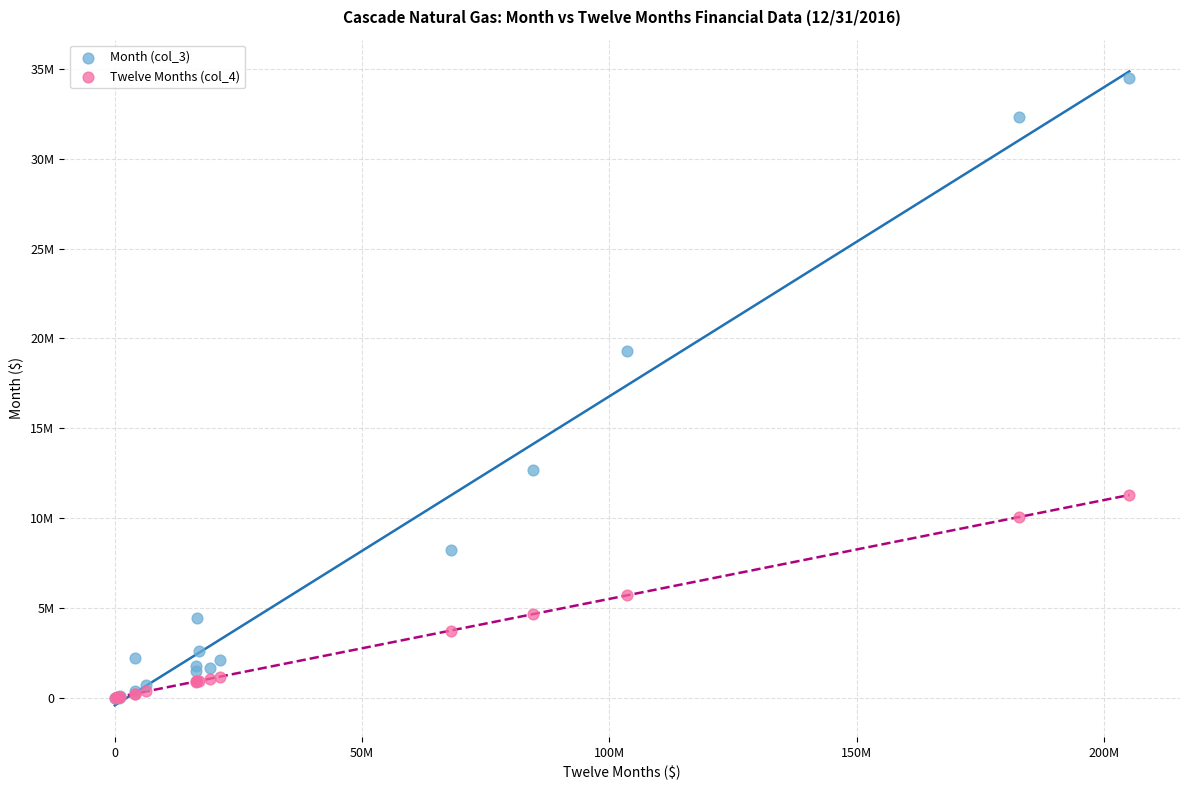

What are all the series names shown in the legend?

Month (col_3), Twelve Months (col_4)